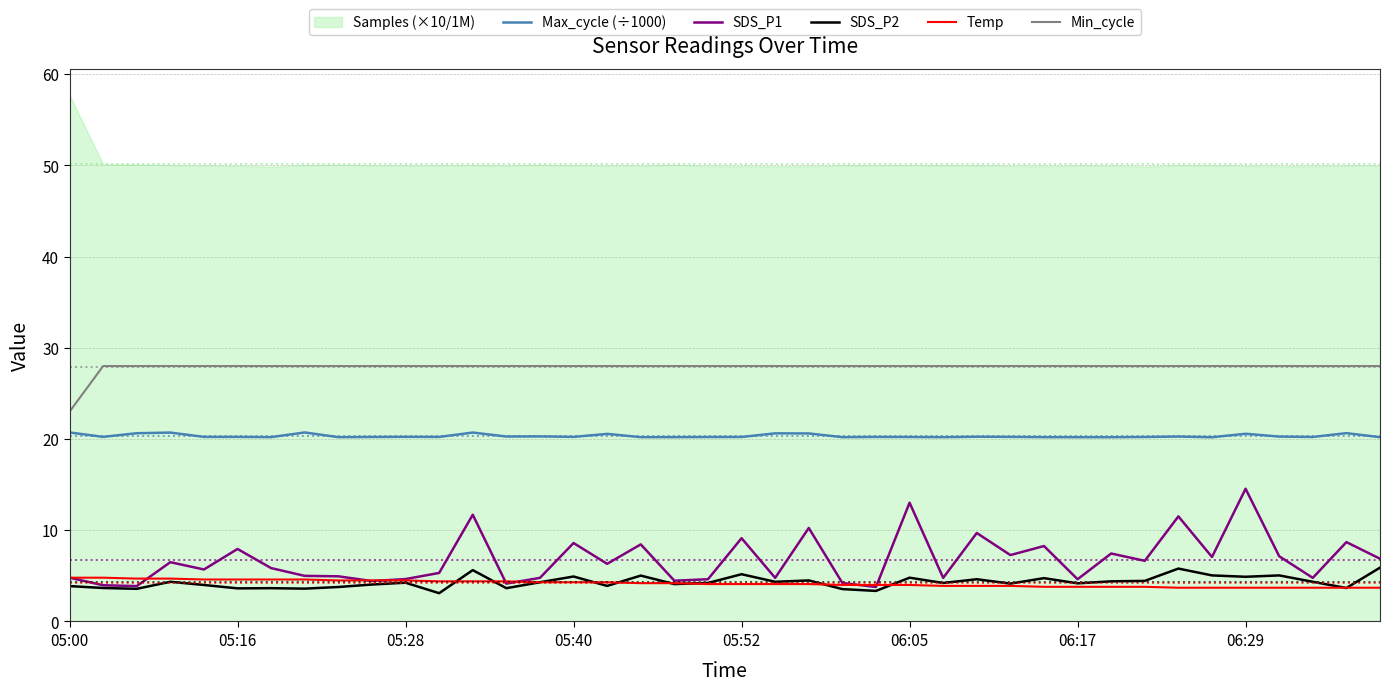

What is the minimum value for SDS_P2?

3.1